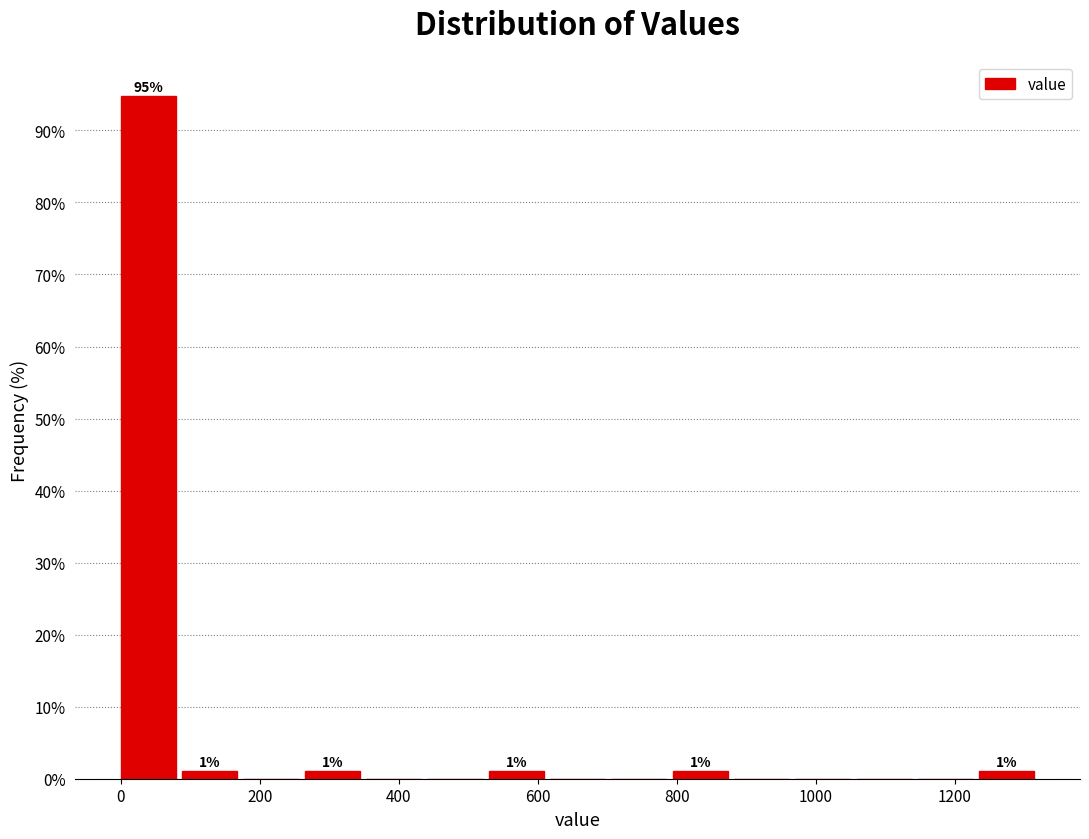

Which range on the x-axis has the tallest bar?

0 to 80